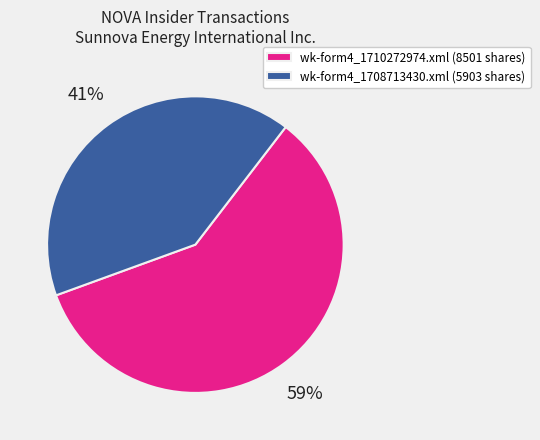

What is the largest slice in the pie chart?

wk-form4_1710272974.xml